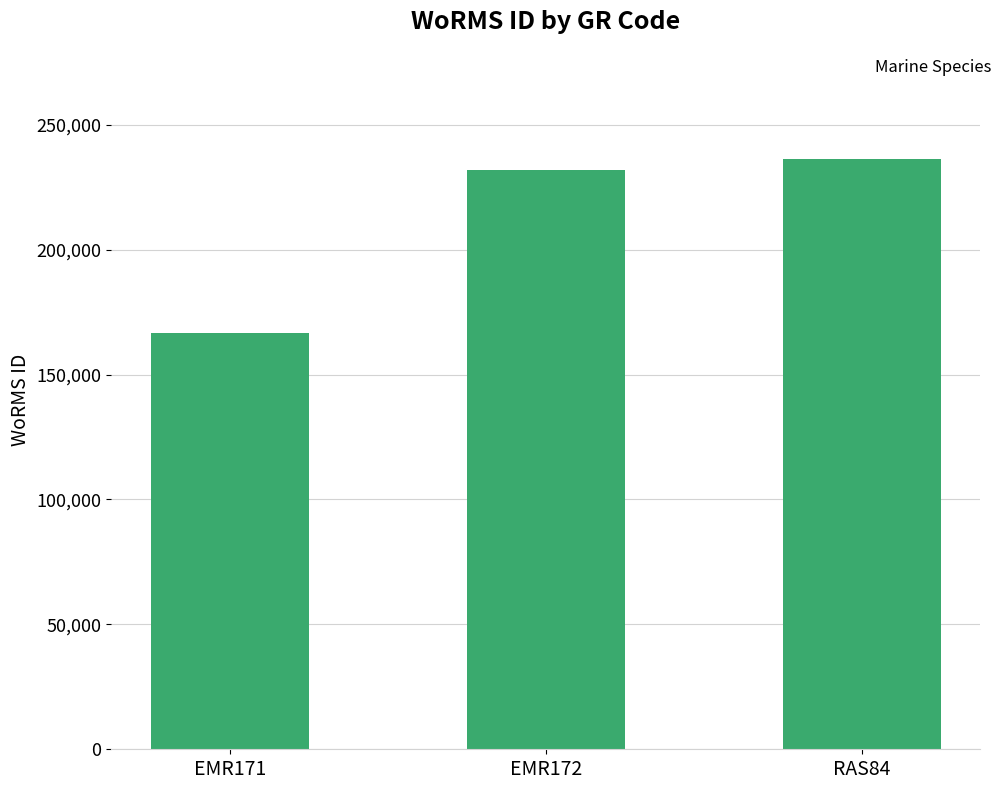

List the labels in order of value, largest first.

RAS84, EMR172, EMR171